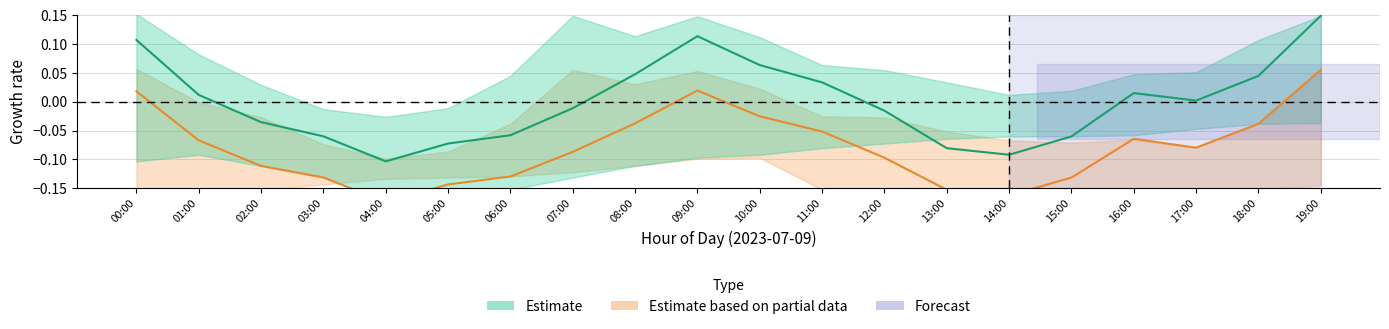

Where does the P2 series first go above 0?

00:00